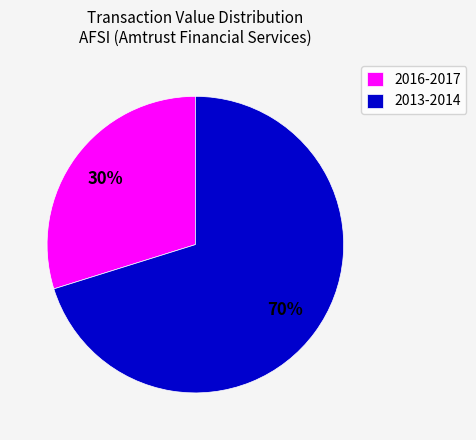

What percentage is the 2013-2014 slice, to the nearest percent?

70%